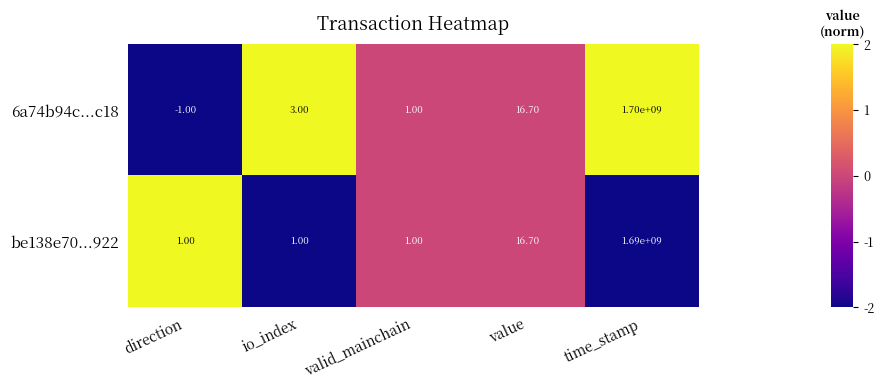

How many values in the 6a74b94c...c18 series are below 3?

2